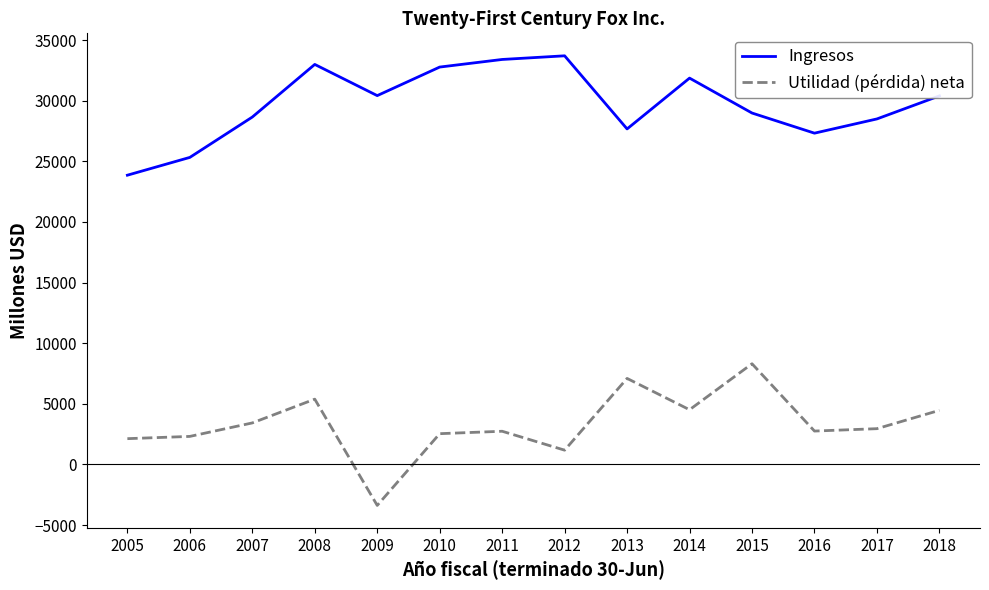

Rank the series at 2012 from highest to lowest value.

Ingresos, Utilidad (pérdida) neta